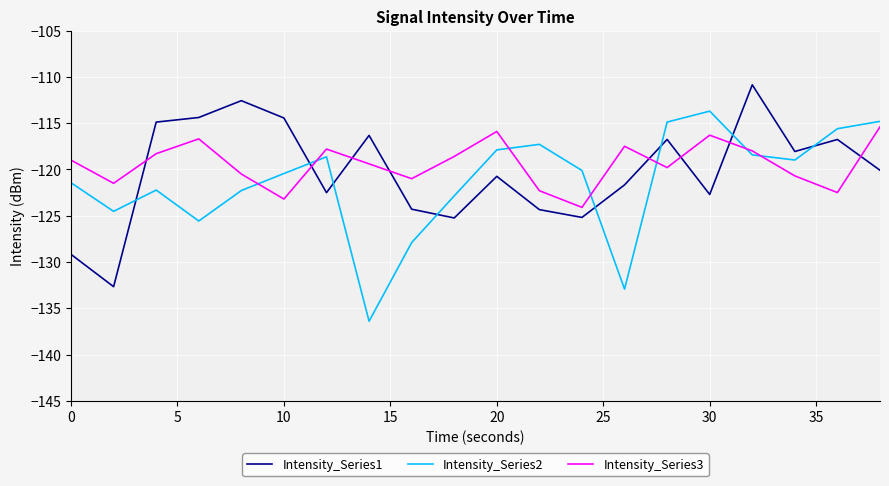

Rank the series by their maximum value, from highest to lowest.

Intensity_Series1, Intensity_Series2, Intensity_Series3